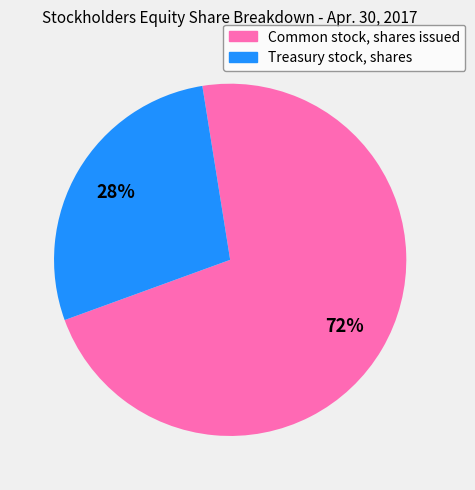

Is it true that Treasury stock, shares is 36% of the pie?

False